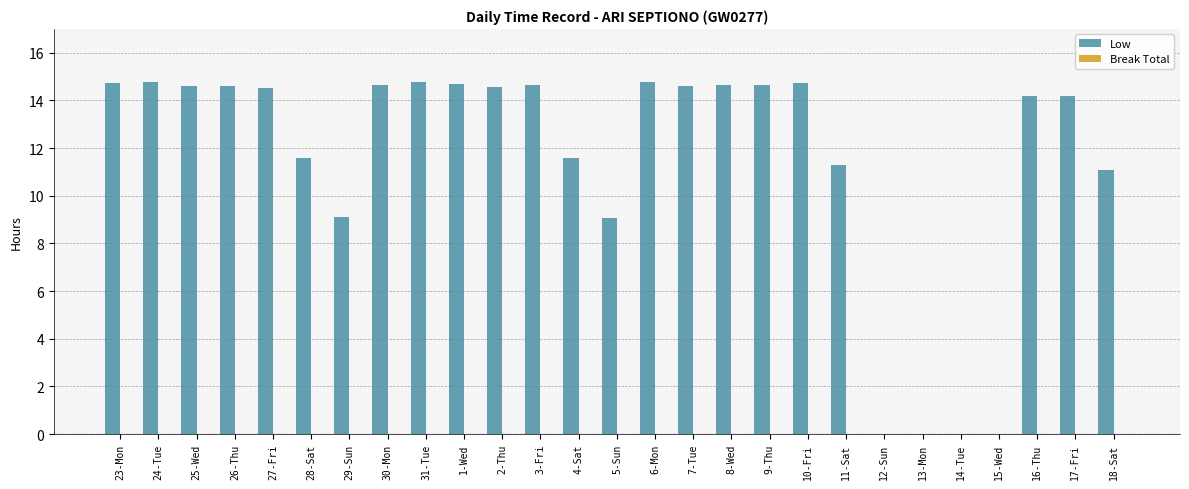

Where does the data first go above 14?

23-Mon